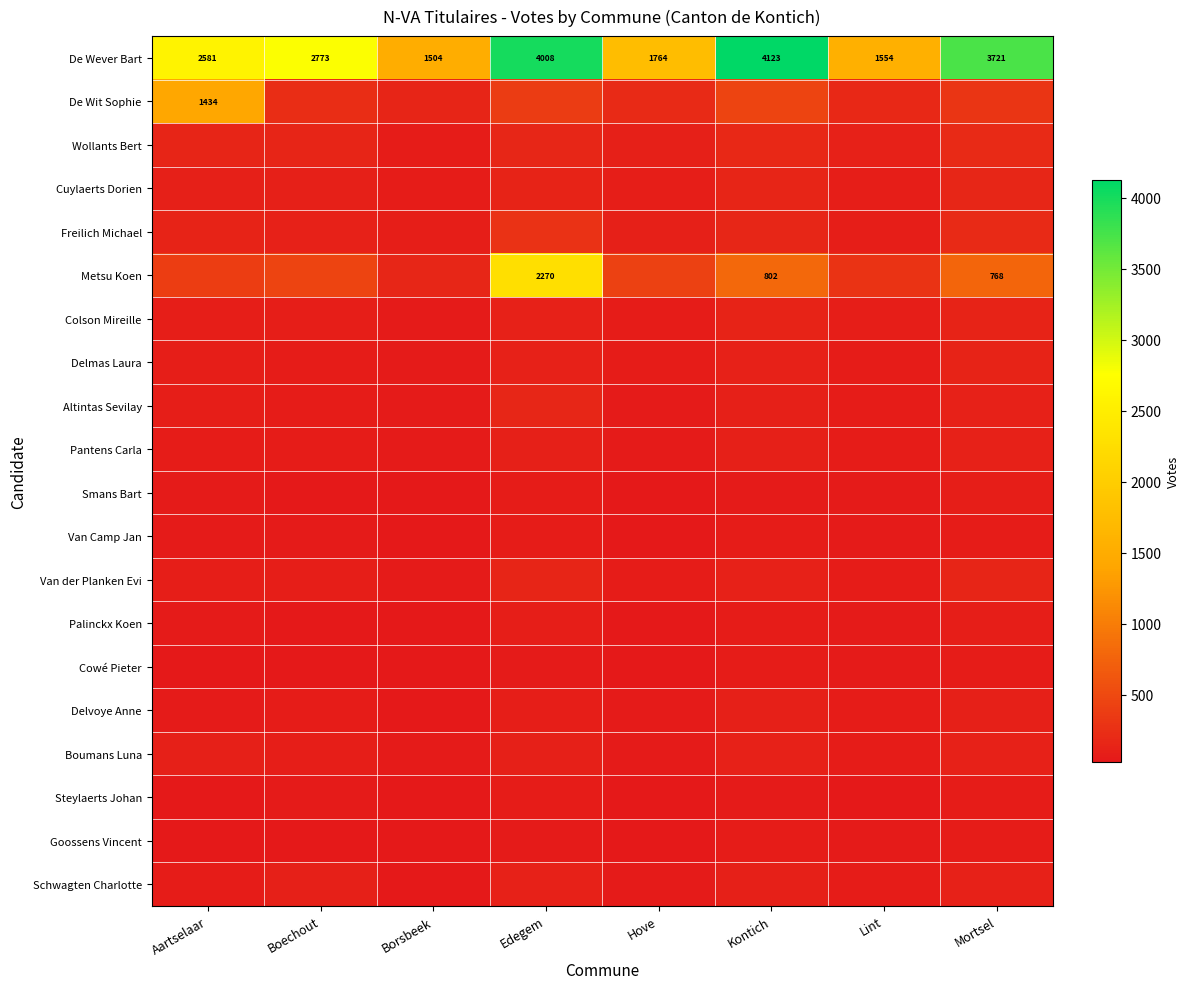

What is the difference between the highest and lowest values at Edegem?

3954